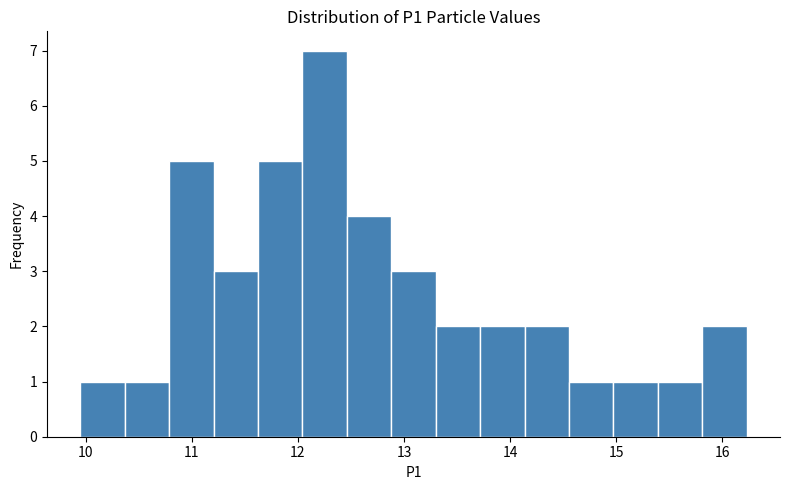

Which range on the x-axis has the tallest bar?

12.0 to 12.5